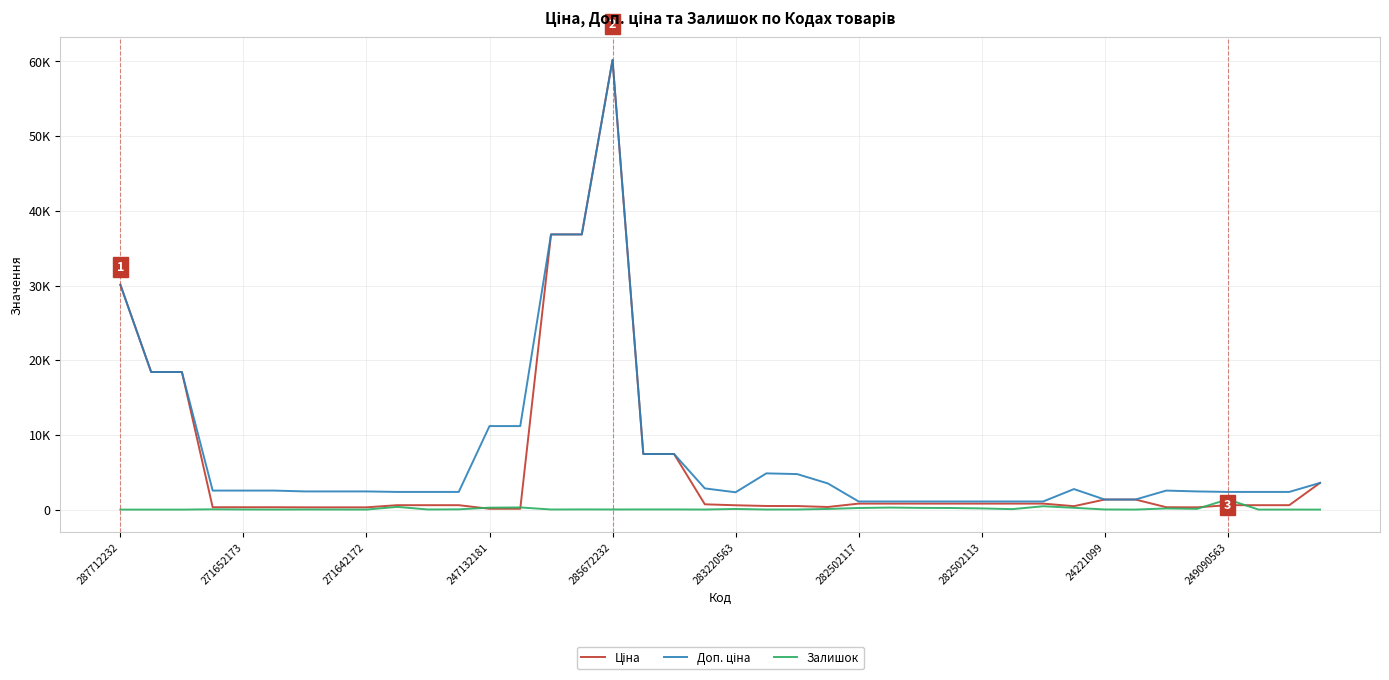

Does the chart display data point markers on the line(s)?

No